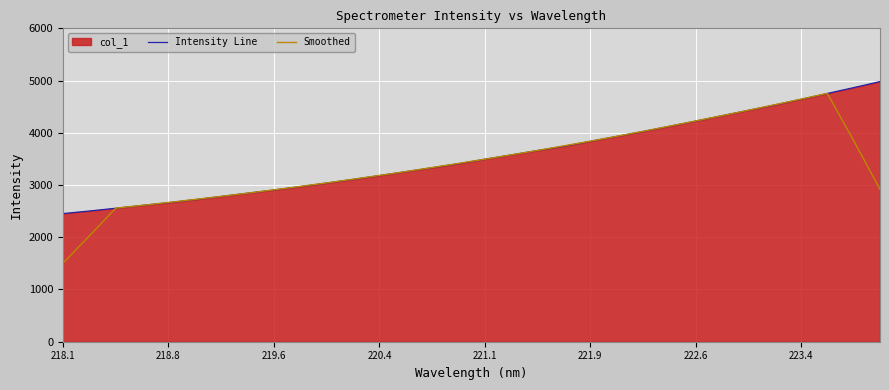

What is the sum of all Intensity Line values?

113480.1